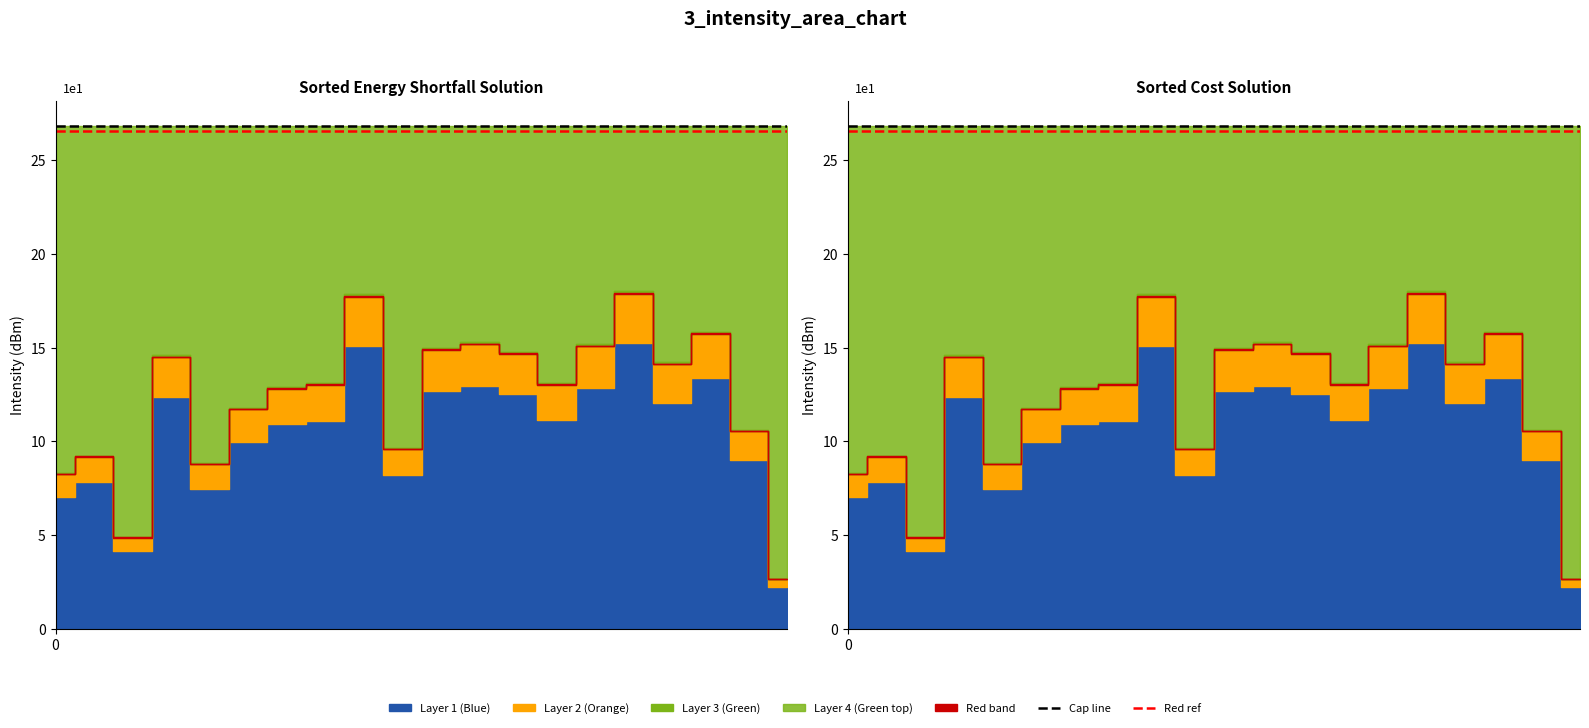

How many lines are shown in the chart?

2